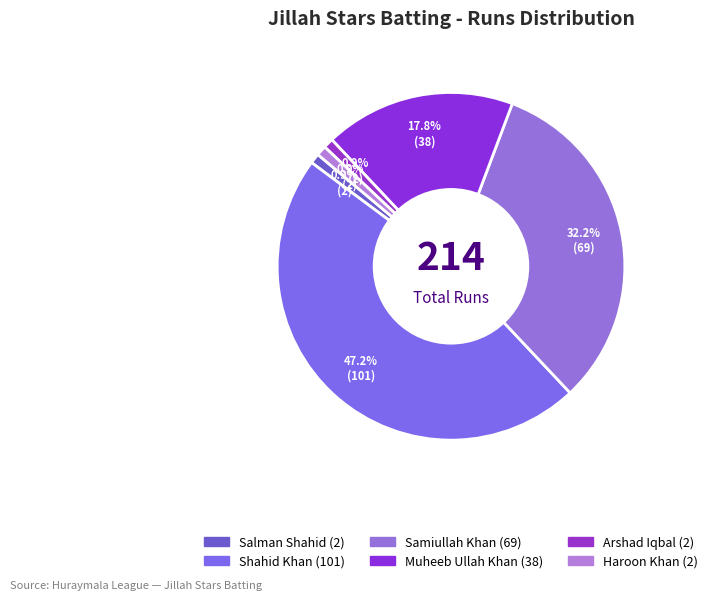

Count the number of slices in the pie.

6